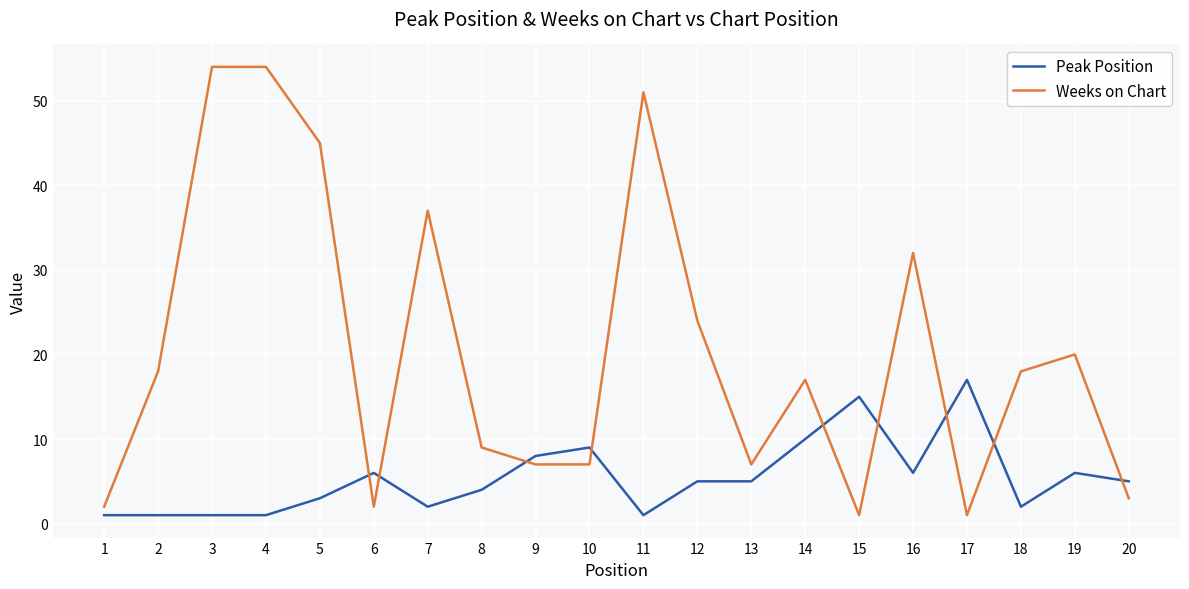

Is it true that Peak Position equals 8 at 12?

False